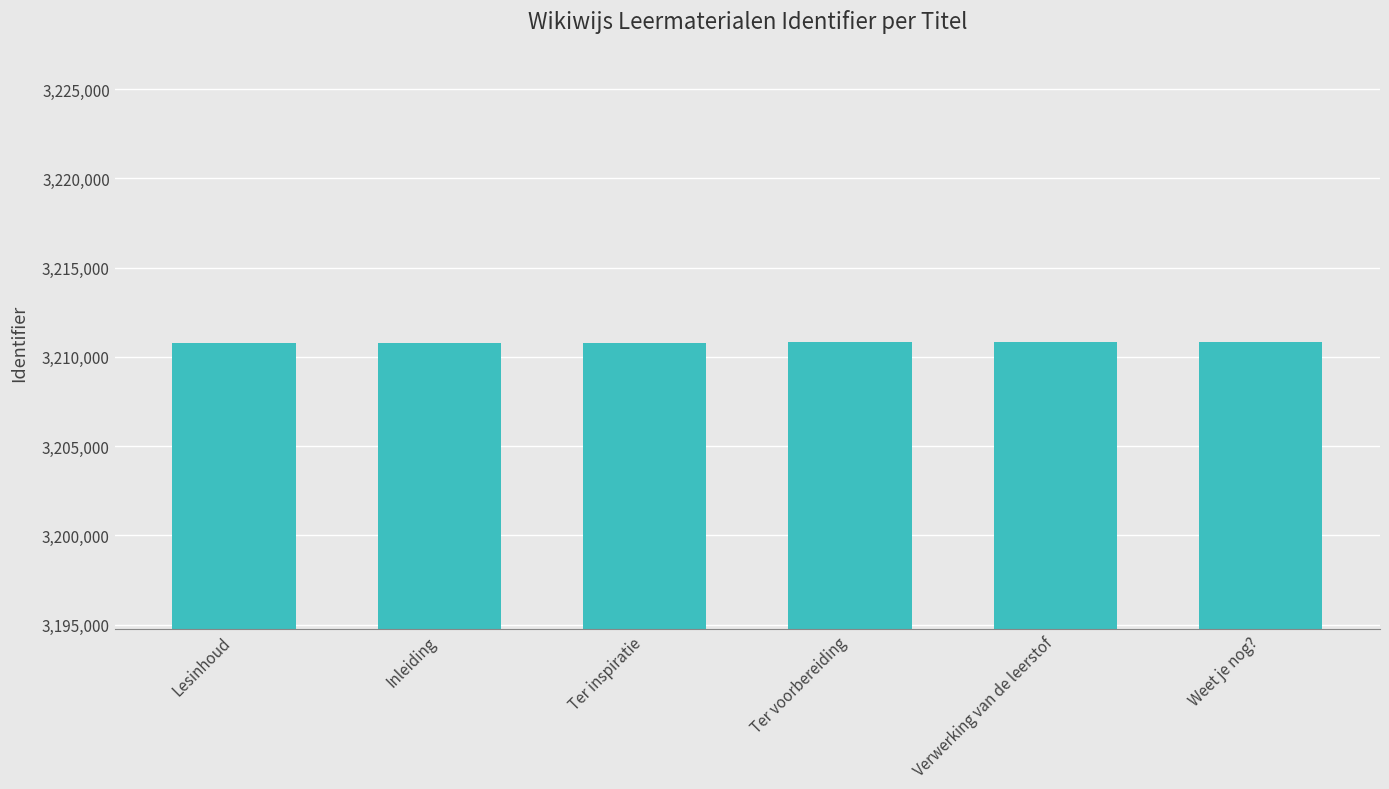

What is the label of the 6th bar from the left?

Weet je nog?